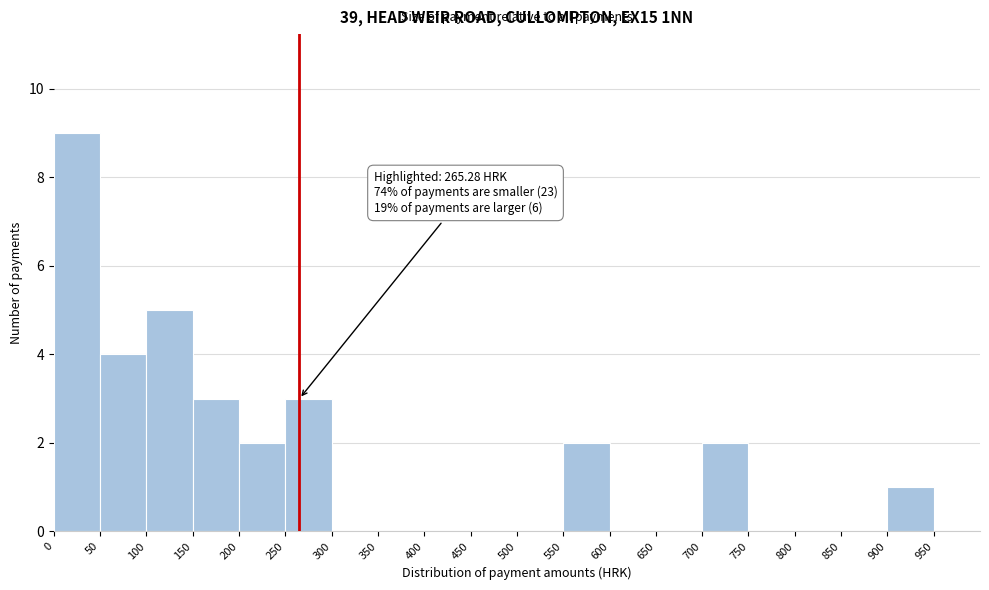

Which range on the x-axis has the tallest bar?

0 to 50